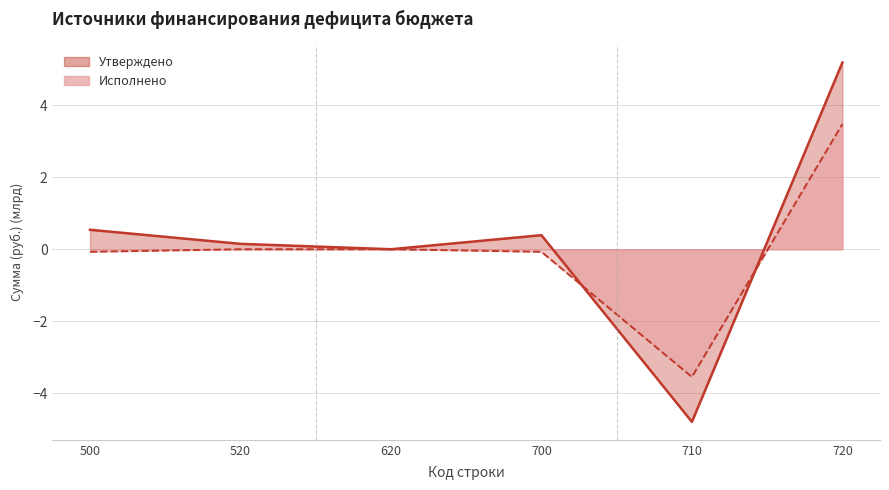

What is the total value across all series at 500?

0.5